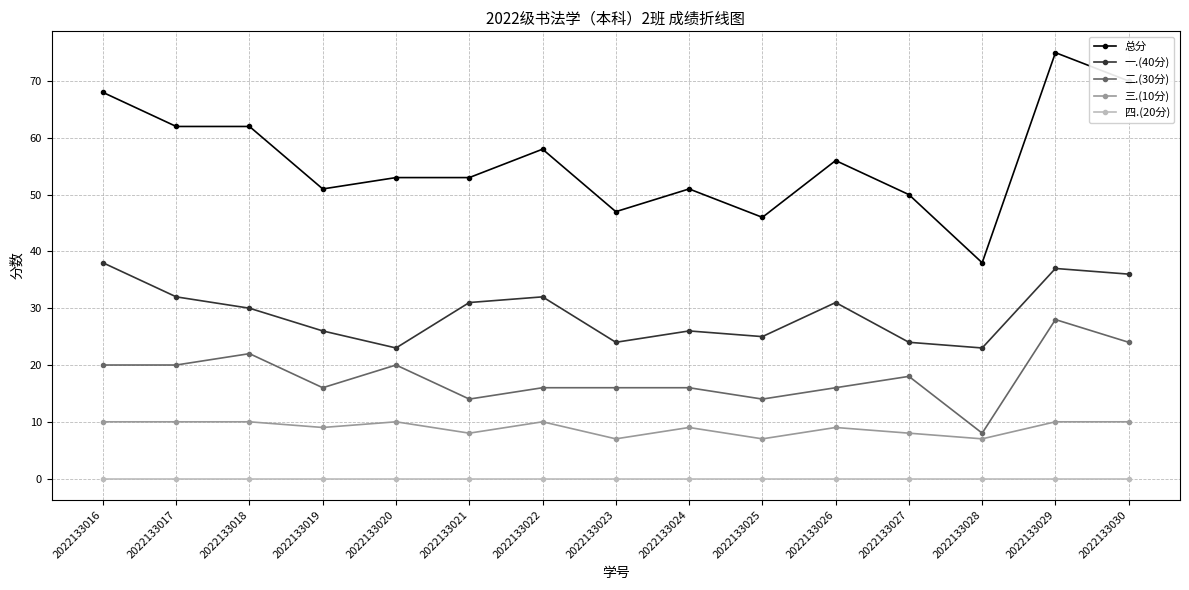

Between 2022133019 and 2022133030, which series saw the biggest shift?

总分